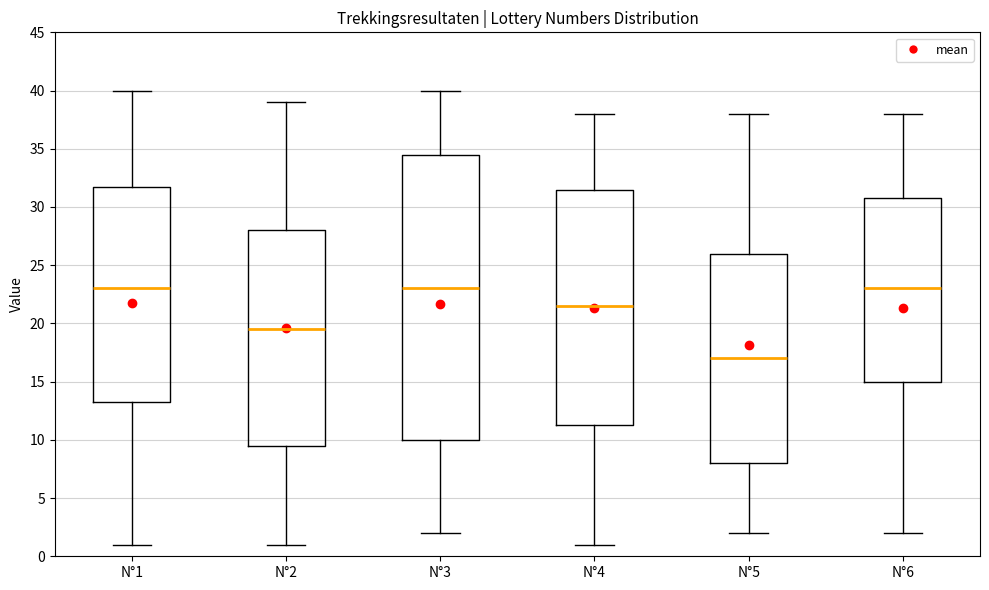

Comparing the boxes themselves (not the whiskers), which one is the tallest?

N°3